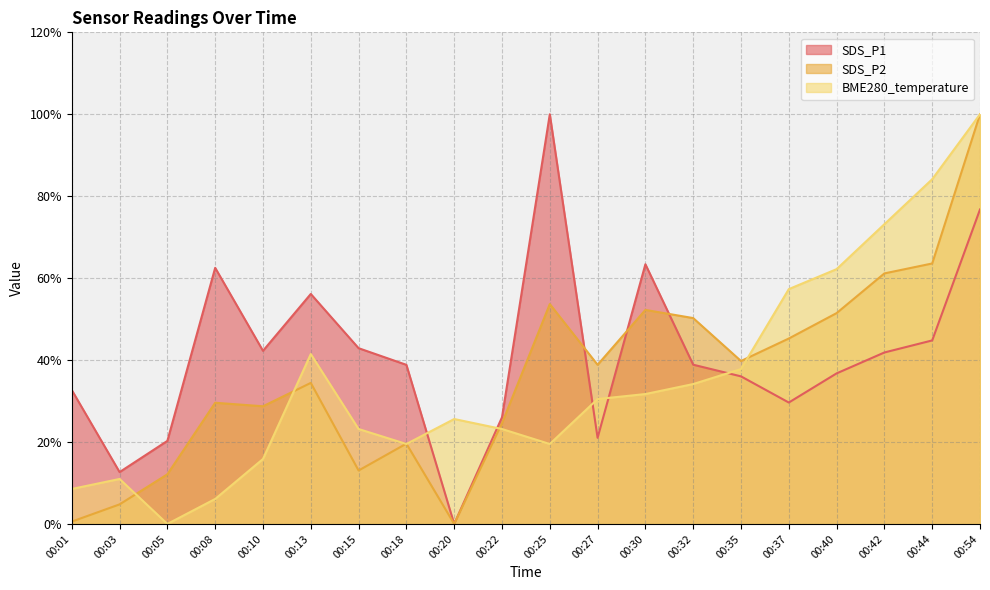

At which category is the sum across all series the highest?

00:54